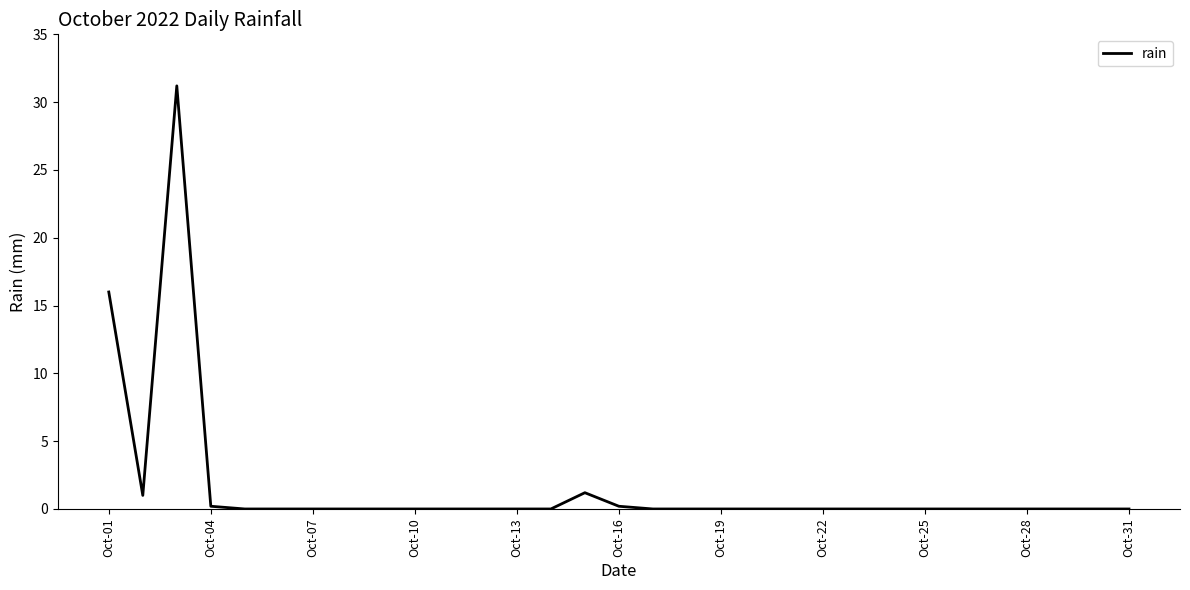

What is the difference between the maximum and minimum values?

31.2